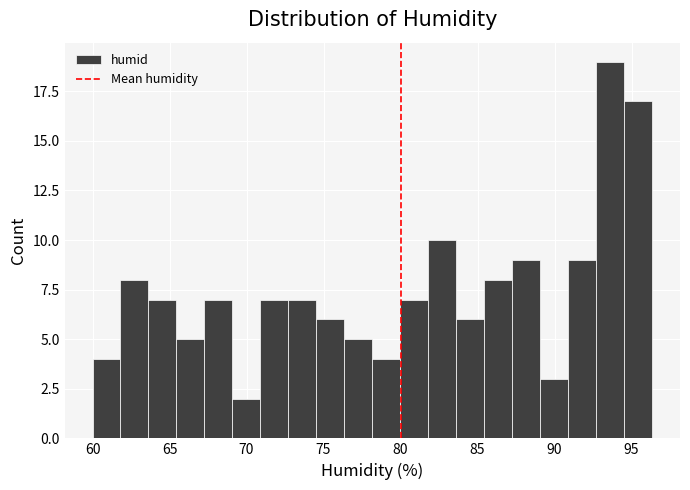

Around what value on the x-axis is the tallest bar? Give the approximate position of its centre, as read against the axis.

93.5